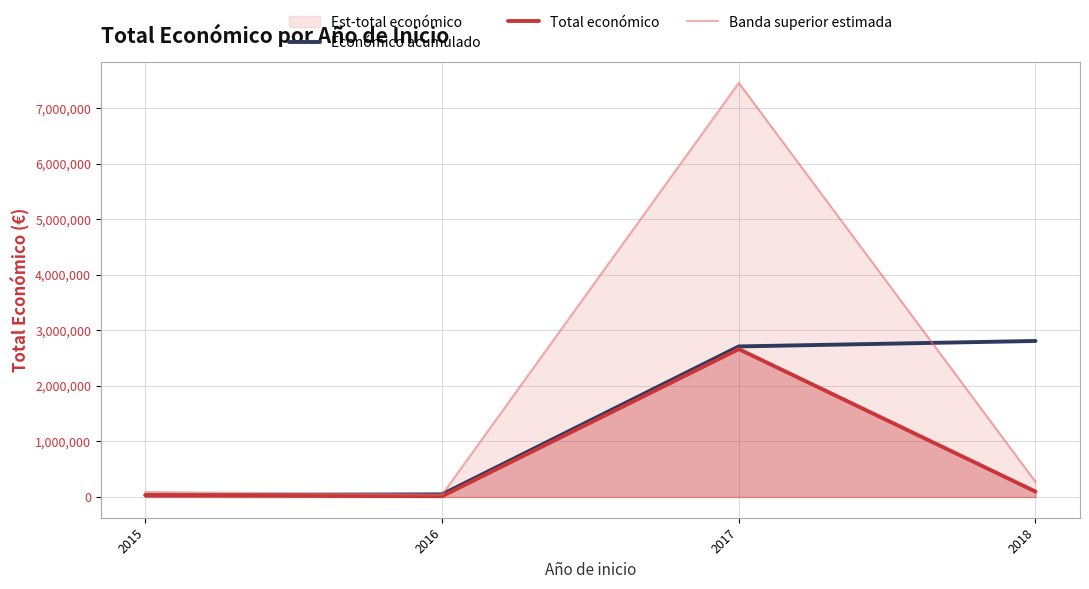

What is the average value of the Total económico series?

702074.5